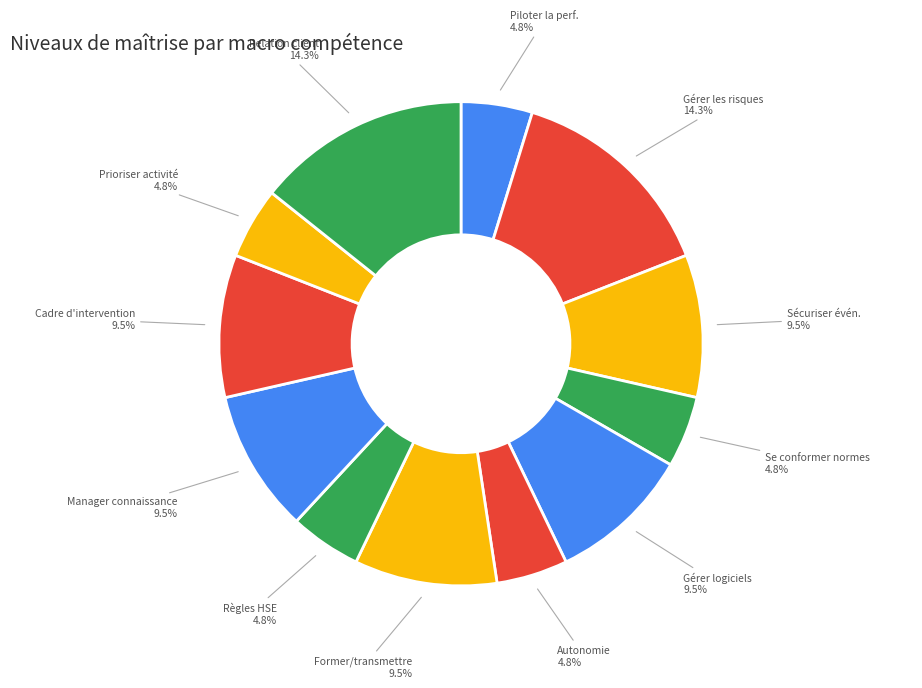

Is Piloter la perf. the majority of the pie?

No